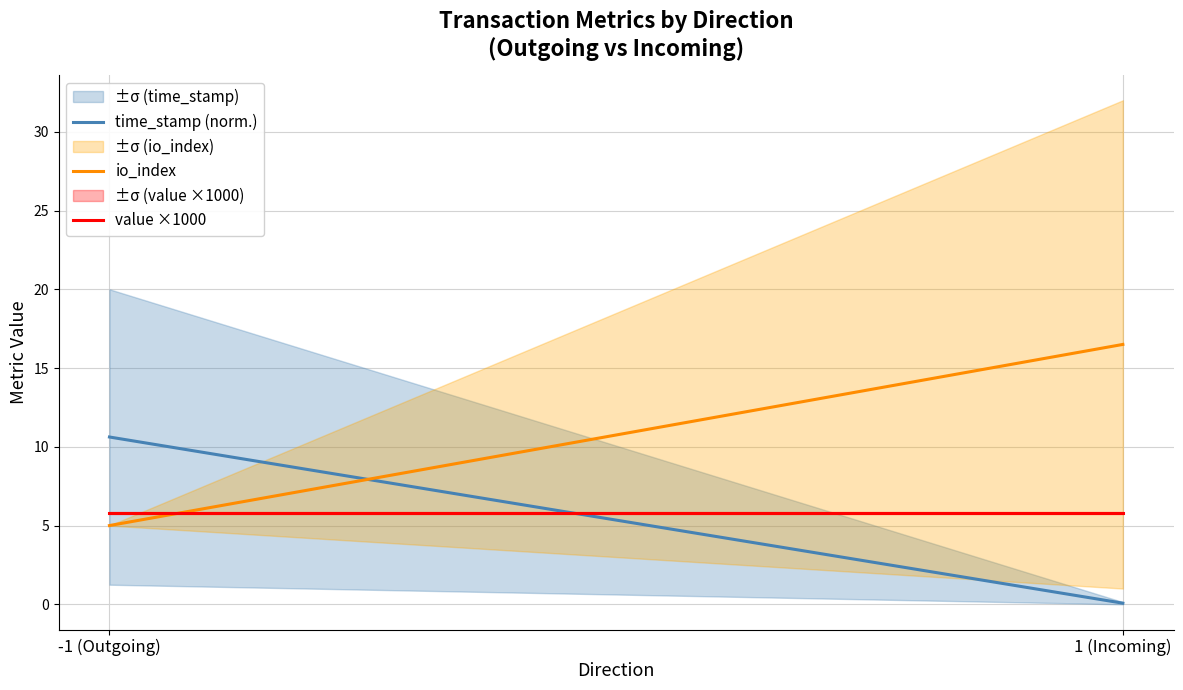

At which label is io_index closest to 10?

-1 (Outgoing)